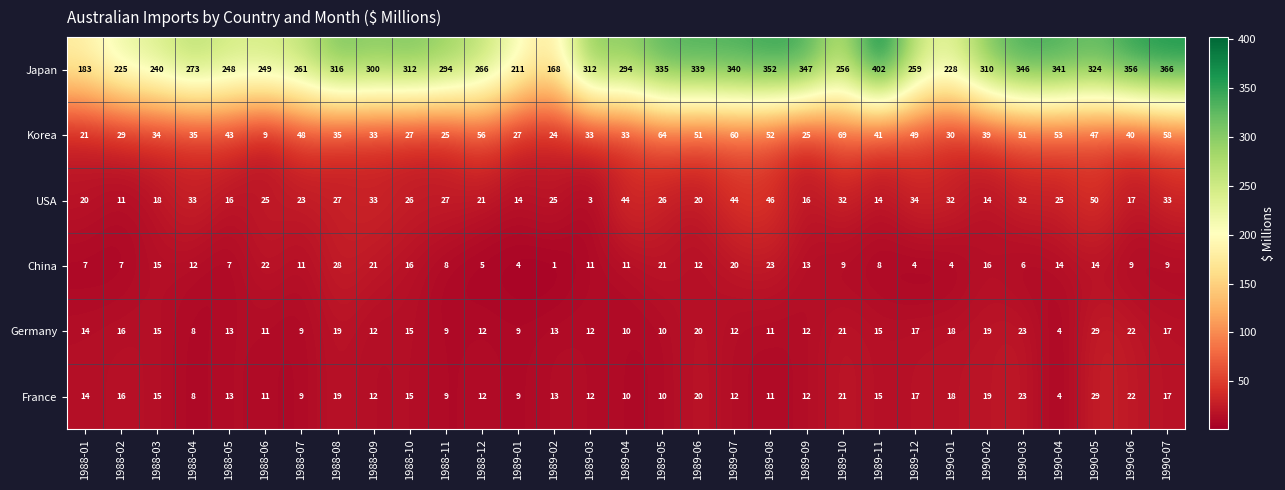

Which series has the widest spread of values?

Japan